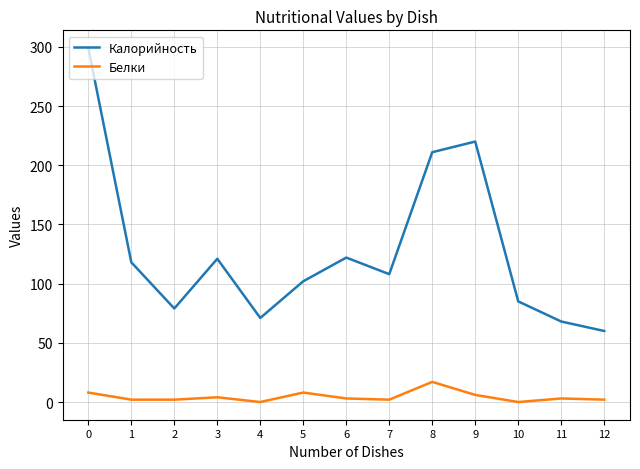

How many lines are shown in the chart?

2